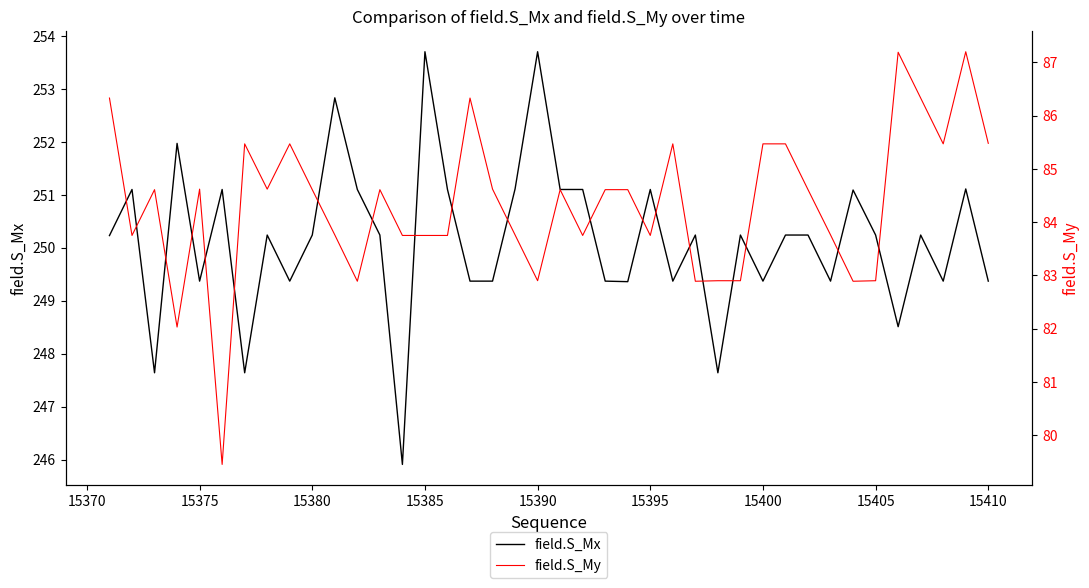

How many data points in field.S_My are above 84?

22